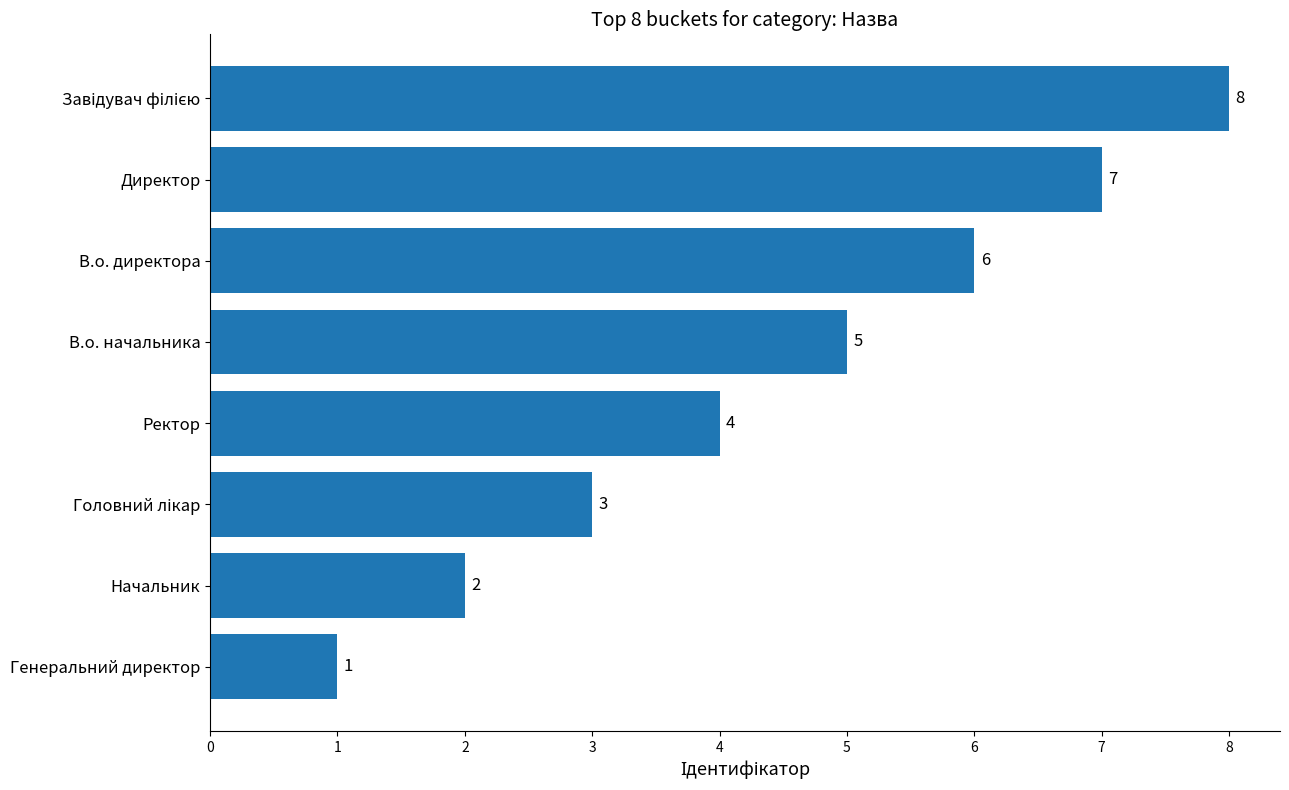

True or false: the data shows 3 at Директор.

False